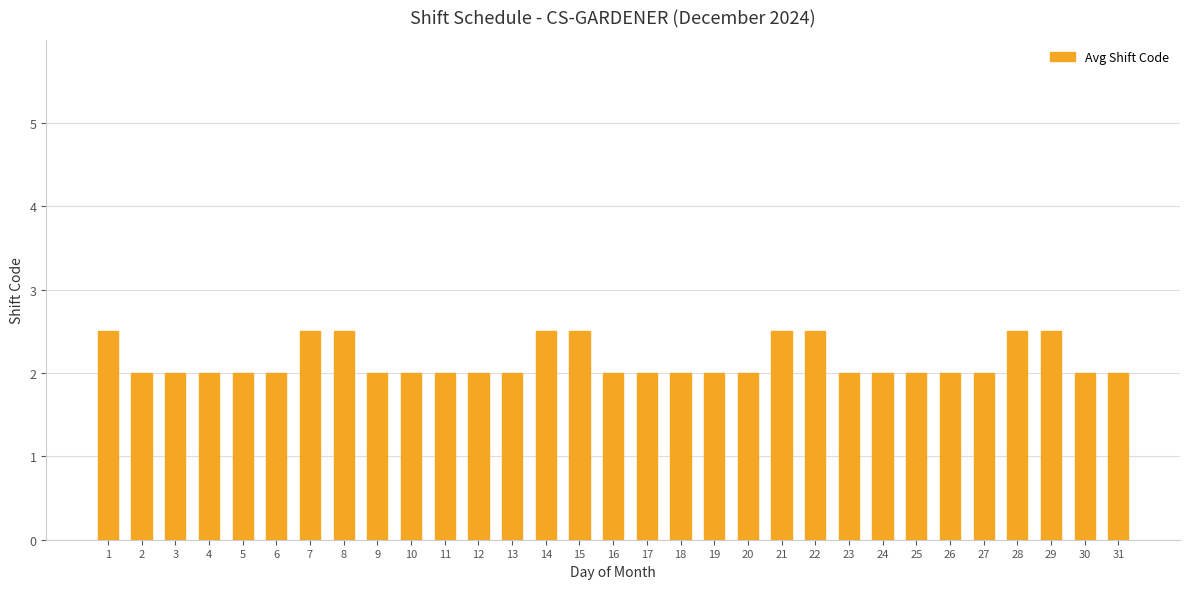

Does the chart contain any negative values?

No